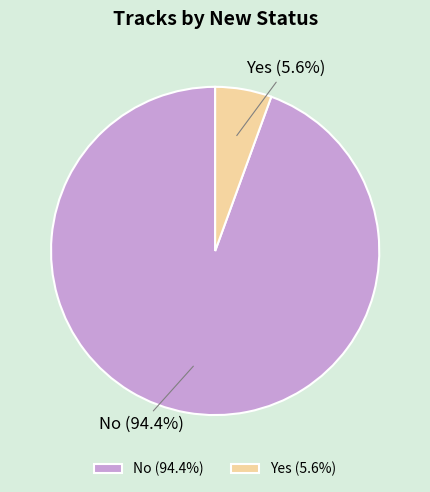

To the nearest percent, what percentage of the pie is No?

94%